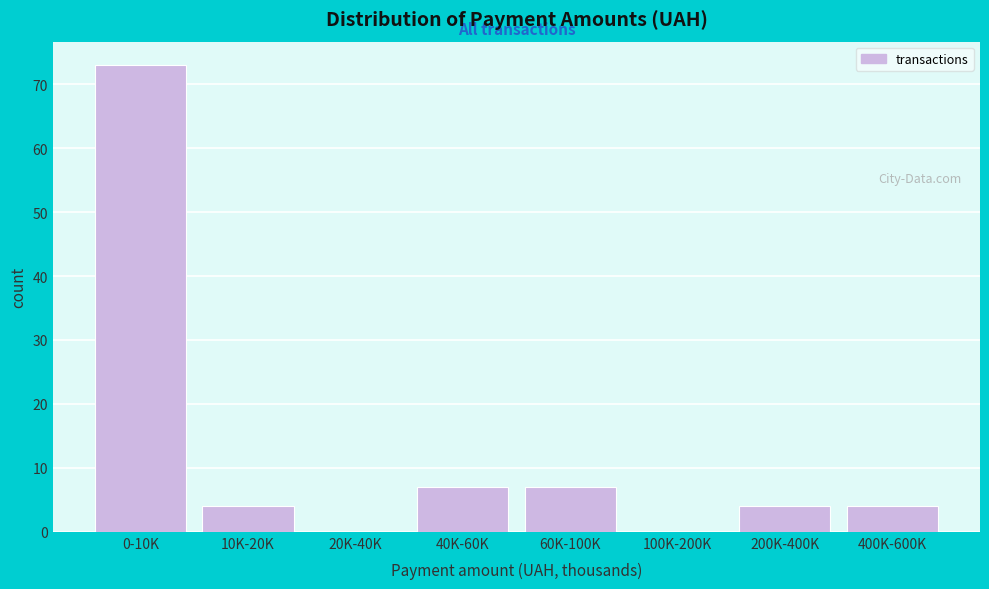

Reading left to right, extract all data points from this chart.

0-10K=73	10K-20K=4	20K-40K=0	40K-60K=7	60K-100K=7	100K-200K=0	200K-400K=4	400K-600K=4